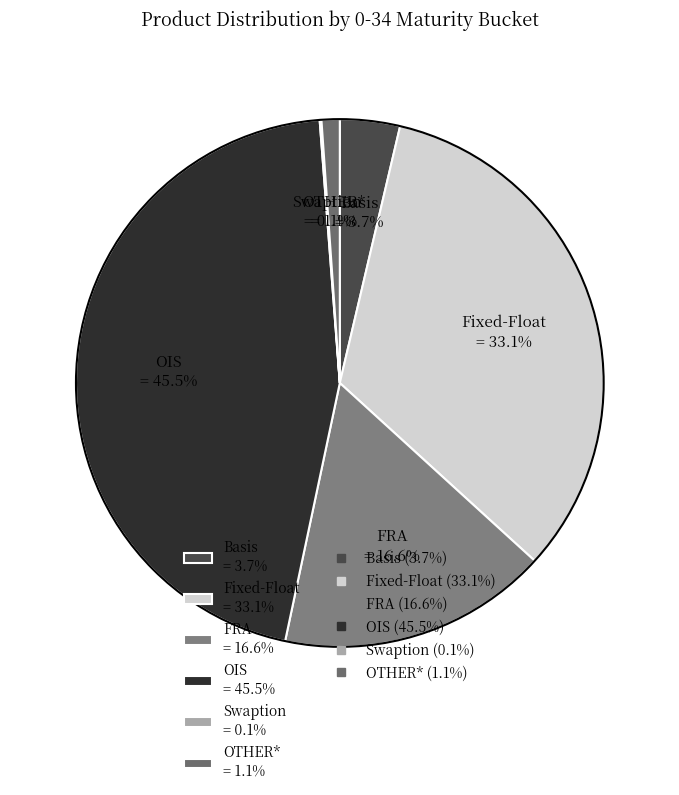

What percentage is NOT represented by Fixed-Float = 33.1%?

66.9%